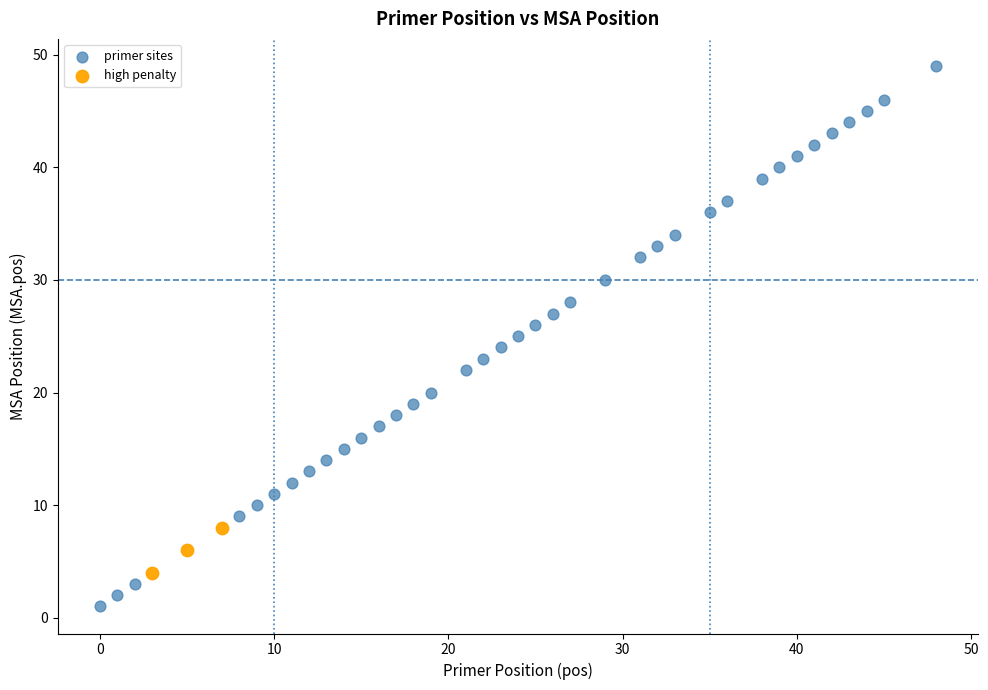

Which series has the widest spread of Y values?

primer sites